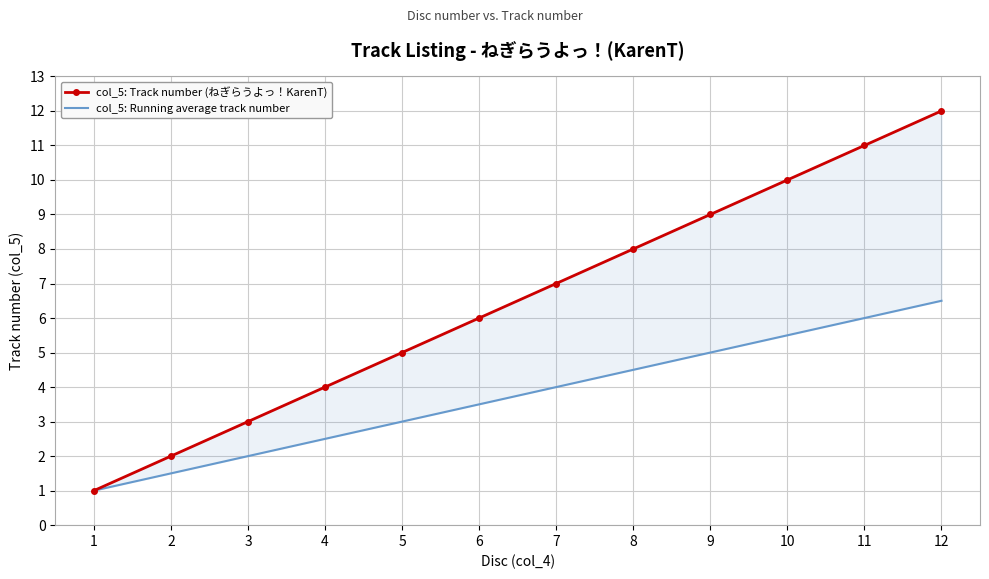

List the labels in order of col_5: Running average track number value, largest first.

11, 10, 9, 8, 7, 6, 5, 4, 3, 2, 1, 0